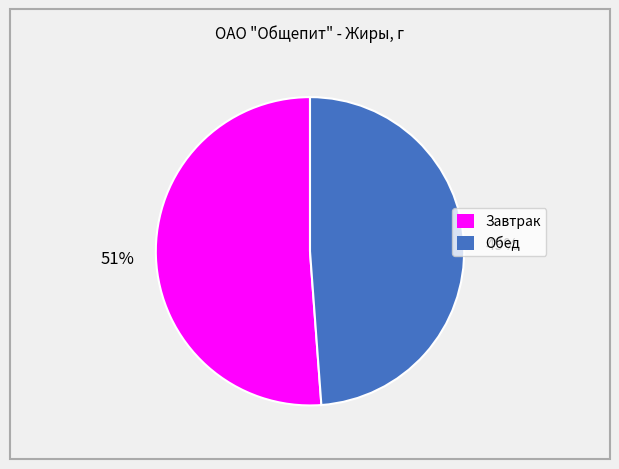

What is the largest slice in the pie chart?

Завтрак